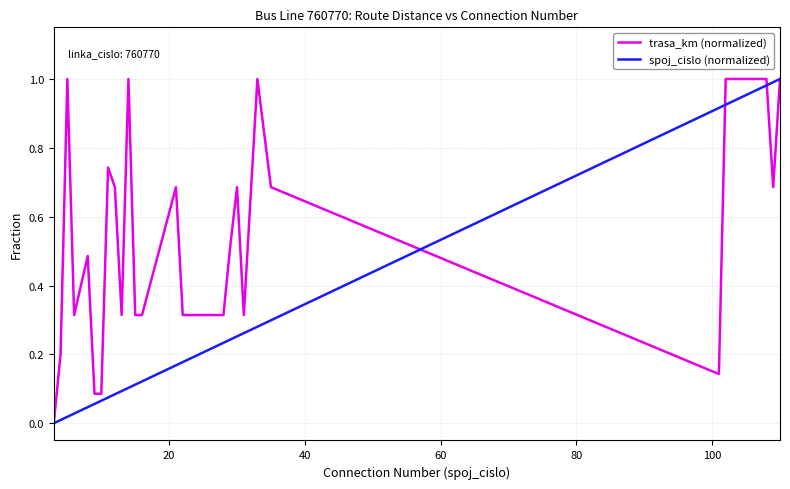

List the series in order of their overall mean, highest first.

trasa_km (normalized), spoj_cislo (normalized)